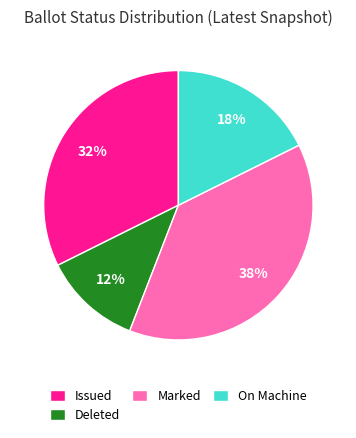

To the nearest percent, what is the average slice percentage?

25%